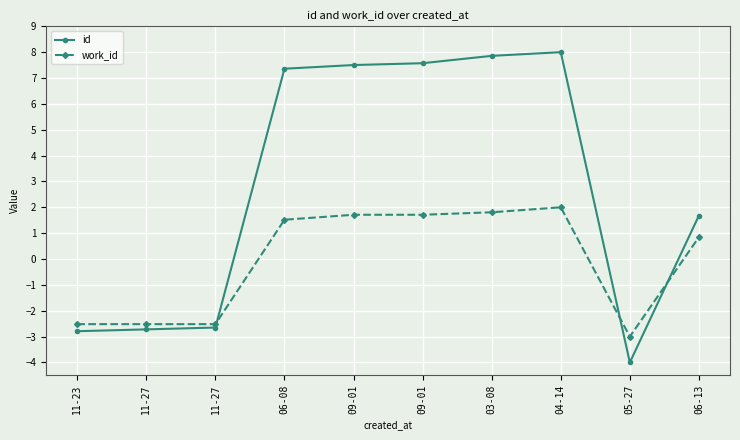

How many values in work_id are below zero?

4